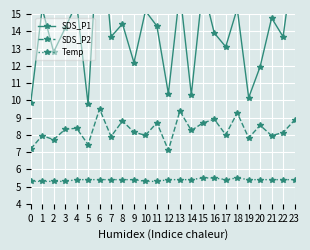

How many data points in SDS_P1 are less than 14?

12